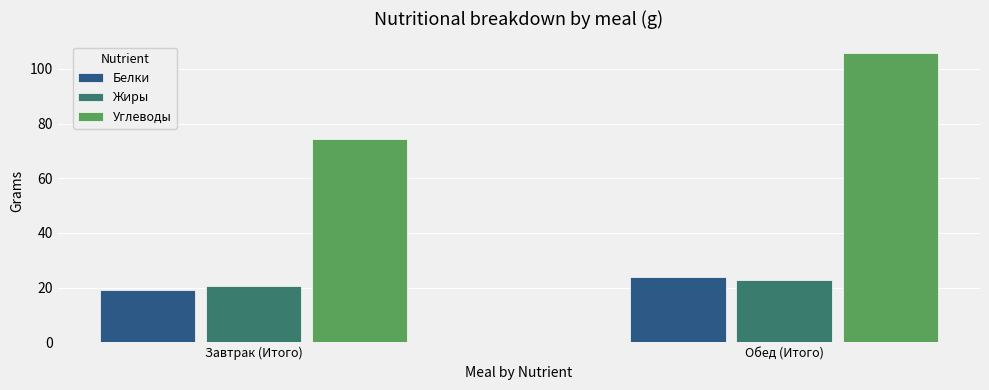

Is it true that Жиры equals 22.7 at Обед (Итого)?

True